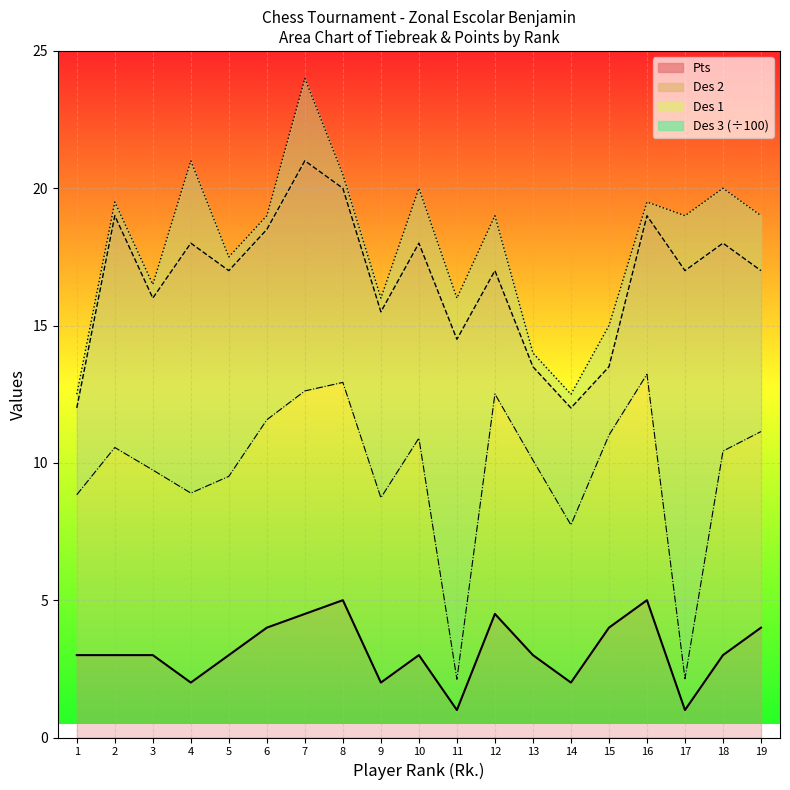

Reading left to right, transcribe all the data shown in this chart.

Des 1: 12.5	19.5	16.5	21.0	17.5	19.0	24.0	20.5	16.0	20.0	16.0	19.0	14.0	12.5	15.0	19.5	19.0	20.0	19.0
Des 2: 12.0	19.0	16.0	18.0	17.0	18.5	21.0	20.0	15.5	18.0	14.5	17.0	13.5	12.0	13.5	19.0	17.0	18.0	17.0
Des 3: 8.8	10.6	9.7	8.9	9.5	11.6	12.6	12.9	8.7	10.9	2.1	12.5	10.1	7.7	11.0	13.2	2.1	10.4	11.1
Pts: 3.0	3.0	3.0	2.0	3.0	4.0	4.5	5.0	2.0	3.0	1.0	4.5	3.0	2.0	4.0	5.0	1.0	3.0	4.0